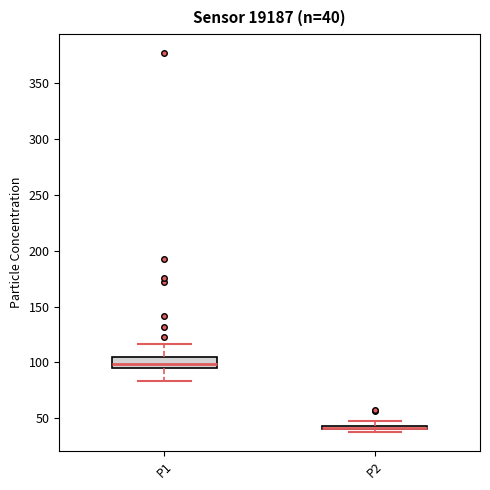

Which box is the tallest, from its lower edge to its upper edge?

P1